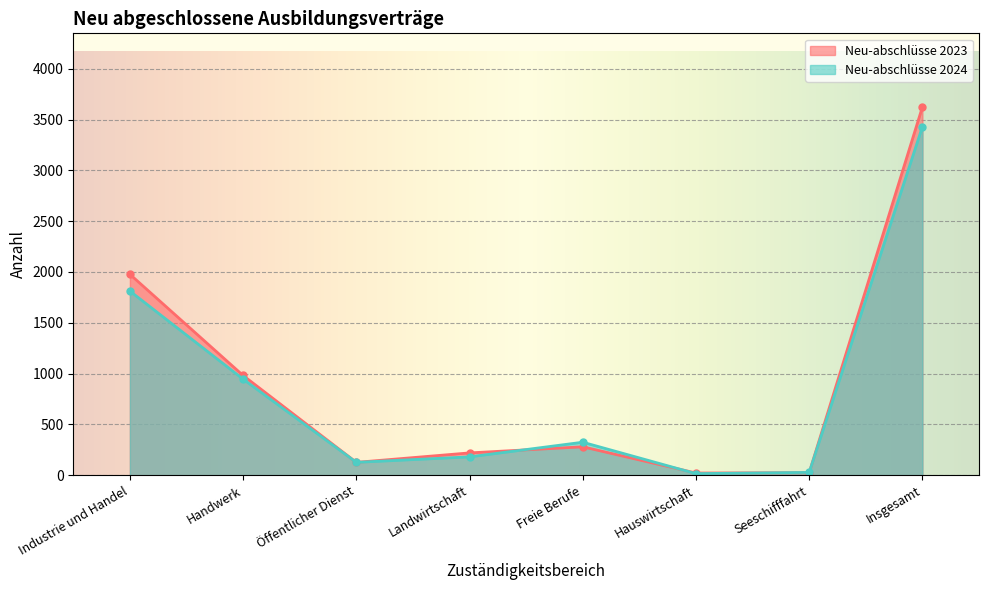

What is the label of the 5th point from the right?

Landwirtschaft